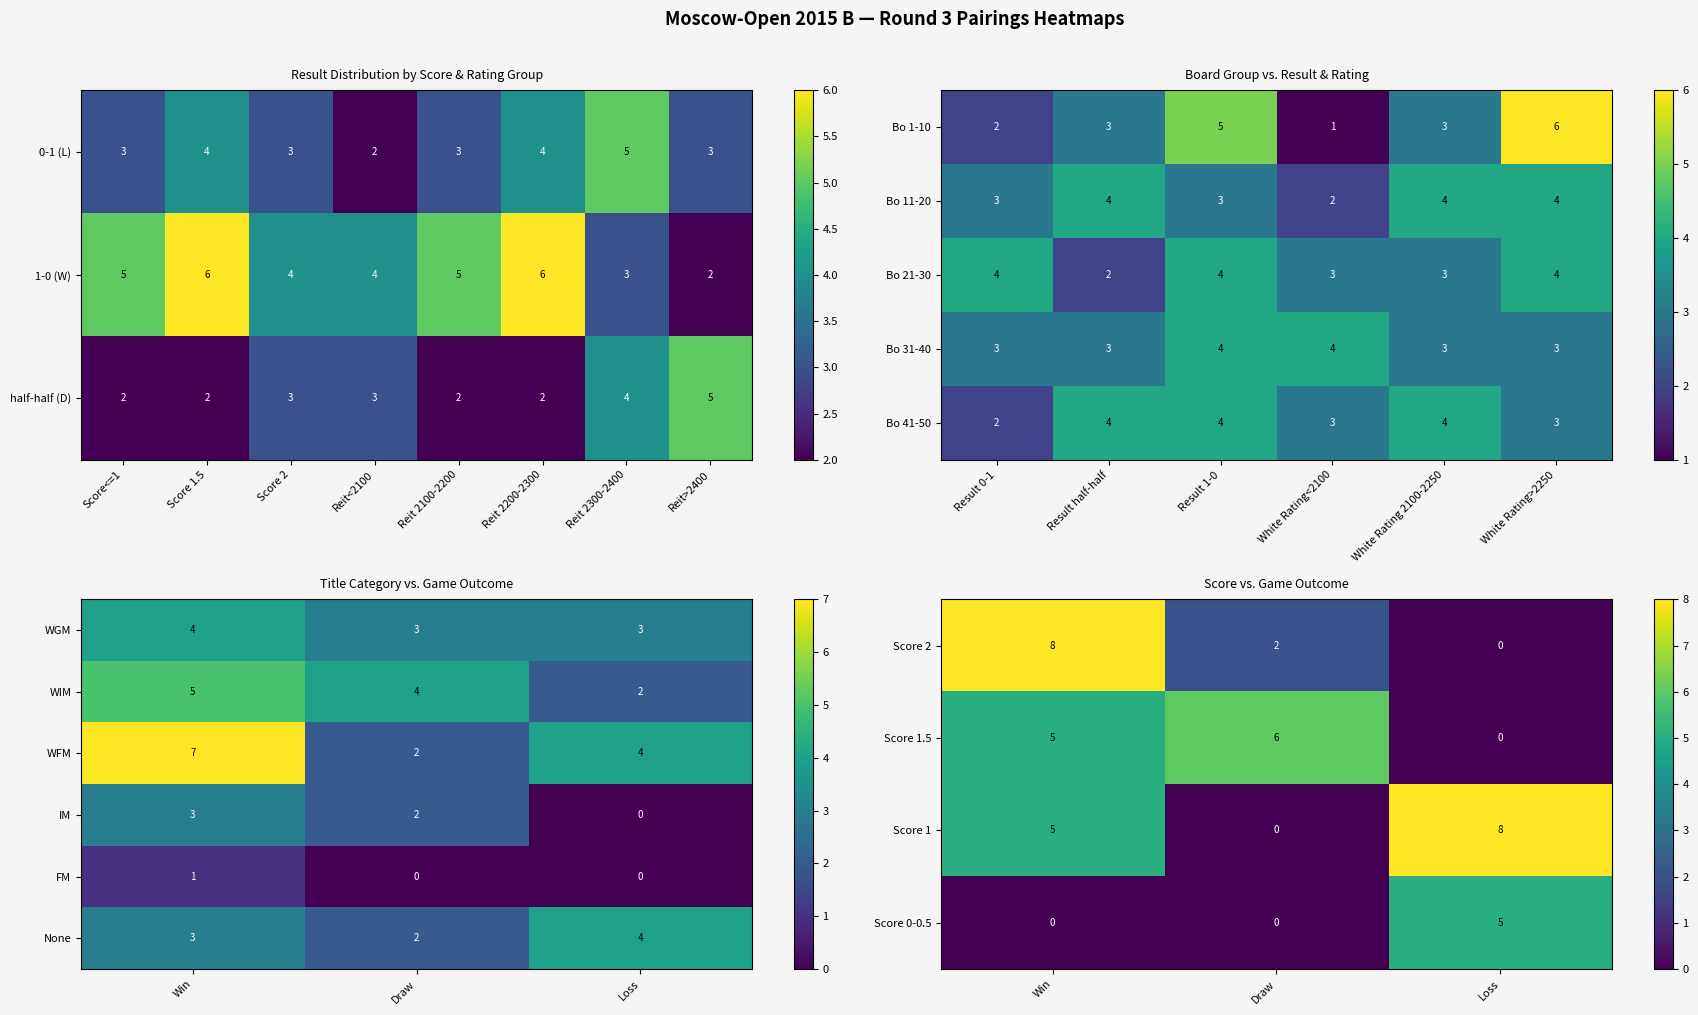

What is the minimum value for None?

2